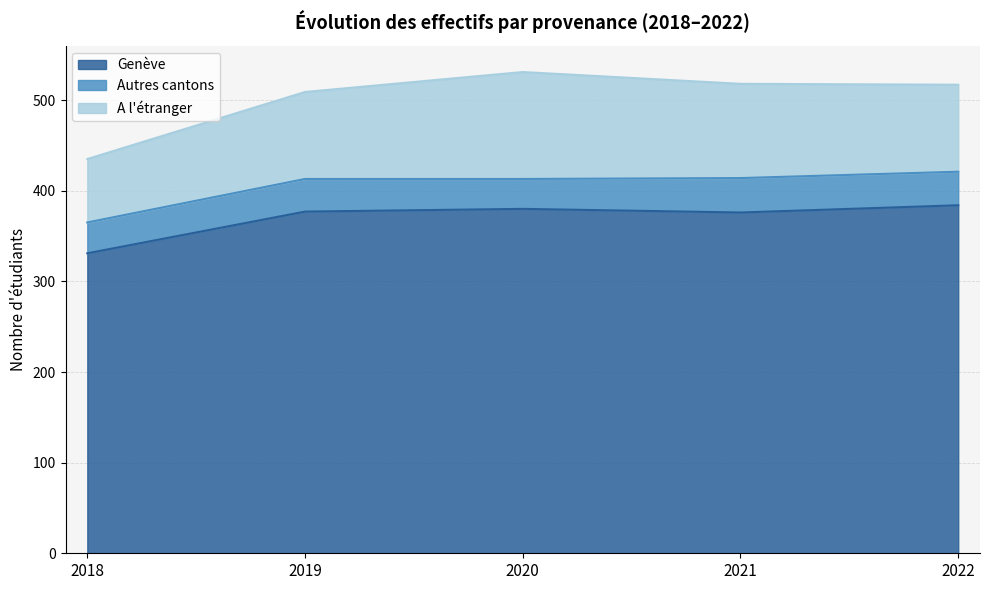

True or false: Autres cantons has a value of 37 at 2022.

True